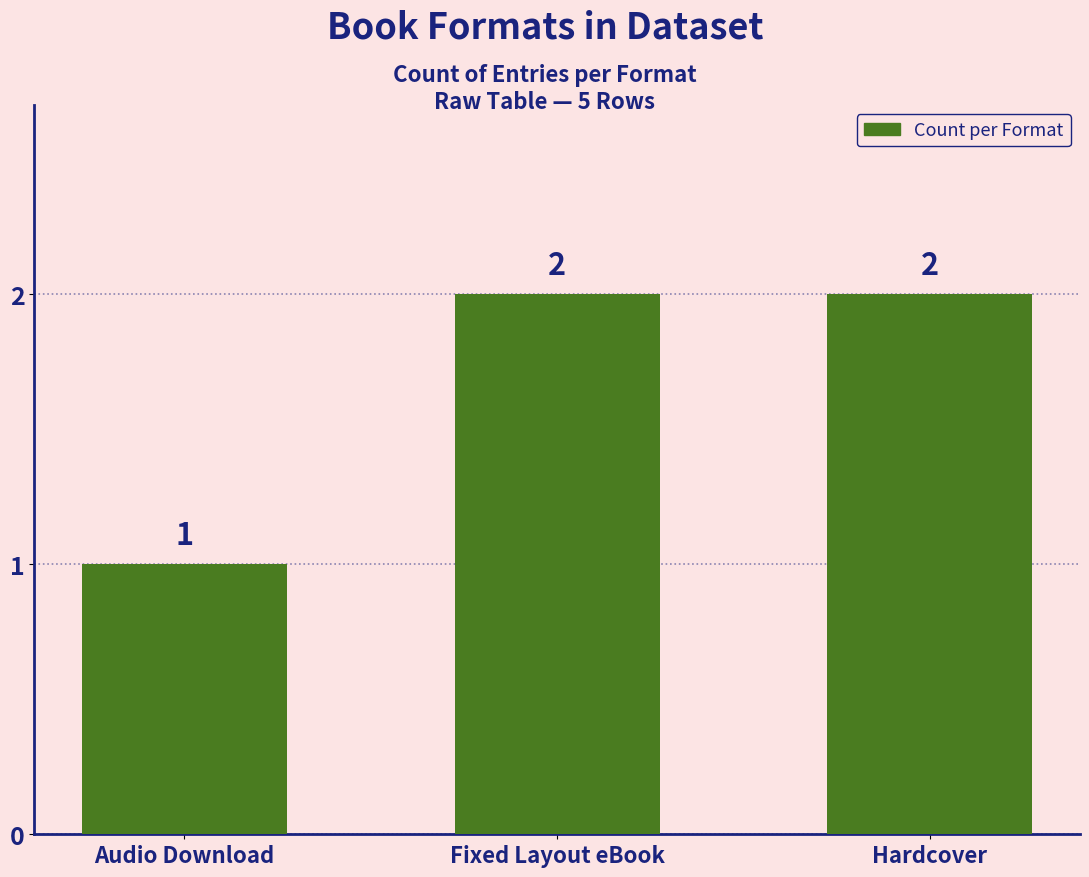

What is the sum of all values?

5